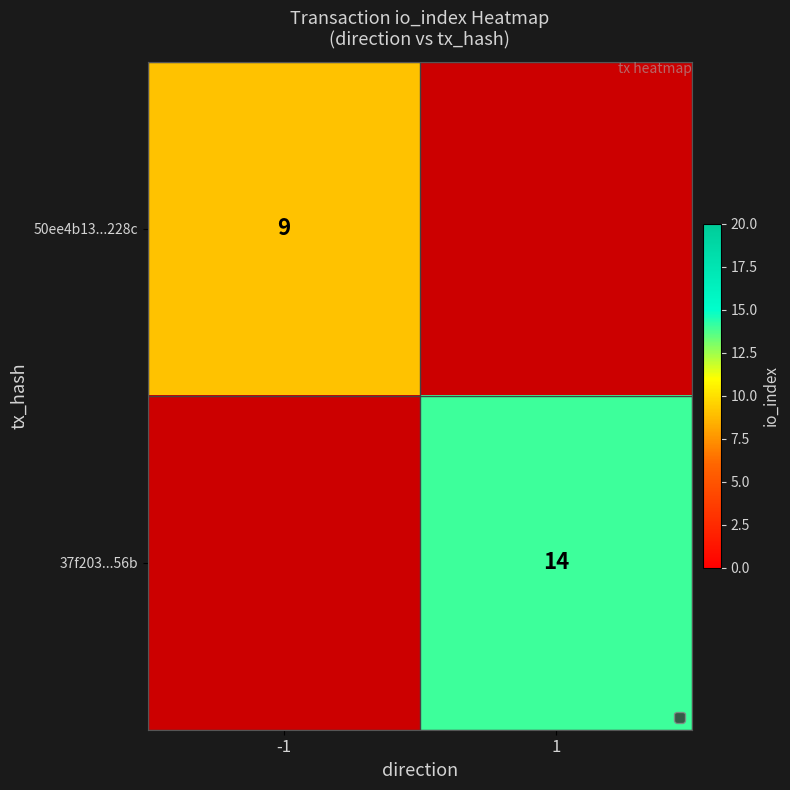

True or false: 50ee4b13...228c has a value of 9 at -1.

True